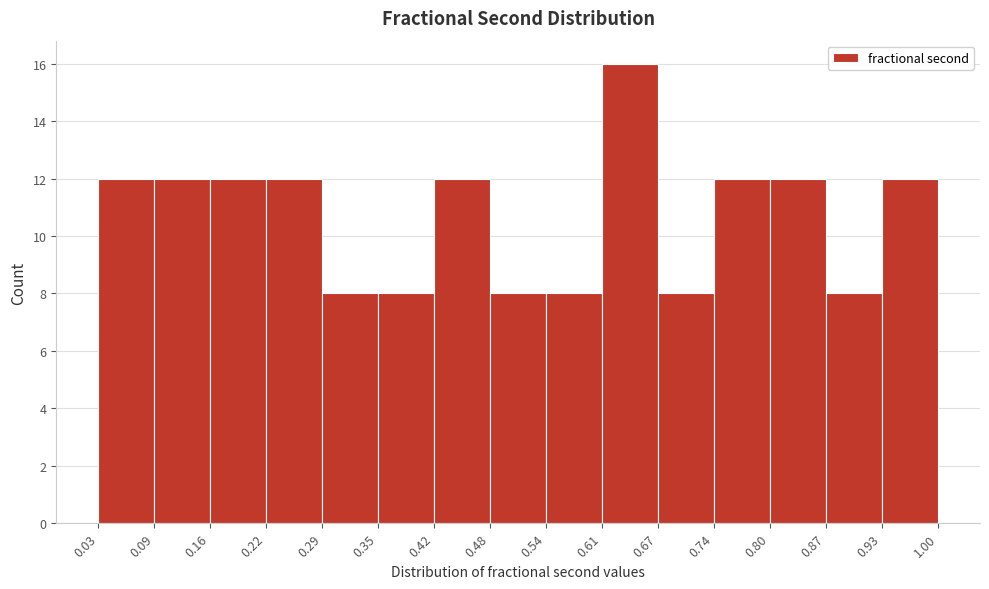

Reading left to right, list every bar in this chart as the range it spans on the x-axis followed by its height. The values are not printed on the chart, so give them approximately, as read against the axis.

0.03 to 0.09: 12
0.09 to 0.16: 12
0.16 to 0.22: 12
0.22 to 0.29: 12
0.29 to 0.35: 8
0.35 to 0.42: 8
0.42 to 0.48: 12
0.48 to 0.54: 8
0.54 to 0.61: 8
0.61 to 0.67: 16
0.67 to 0.74: 8
0.74 to 0.80: 12
0.80 to 0.87: 12
0.87 to 0.93: 8
0.93 to 1.00: 12